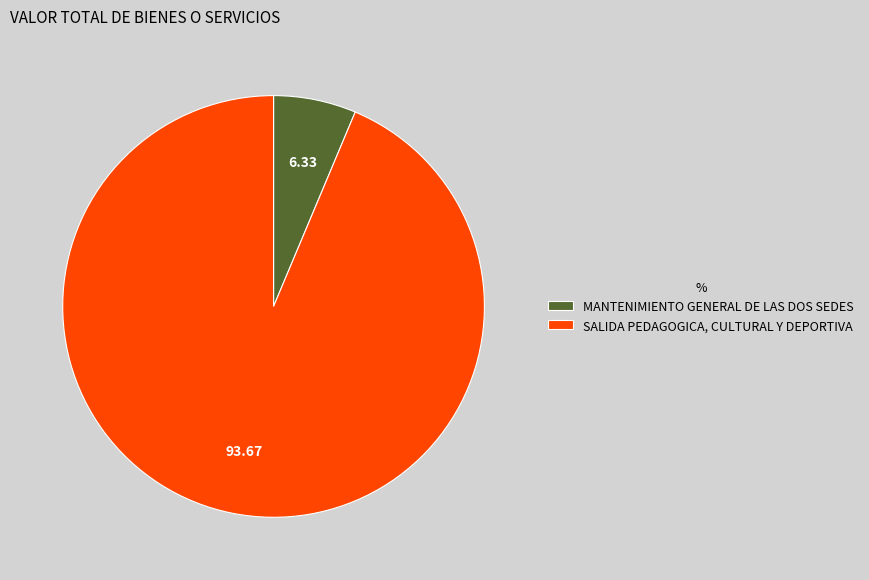

The MANTENIMIENTO GENERAL DE LAS DOS SEDES slice represents 6% of the pie. True or false?

True